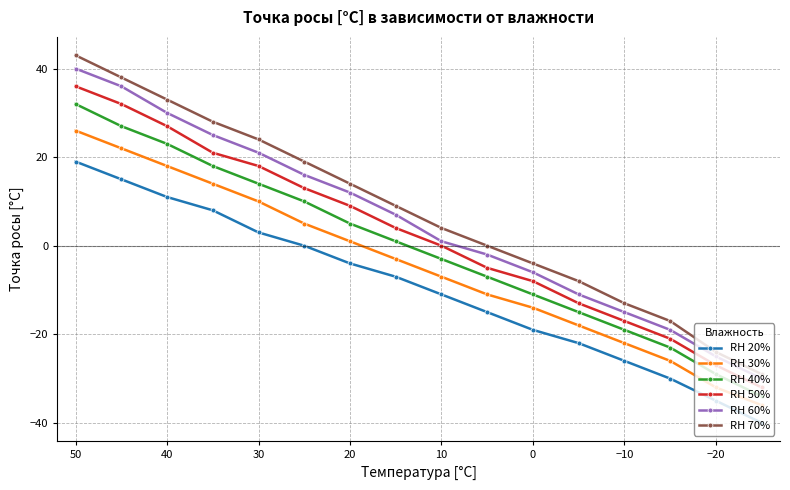

True or false: RH 70% and RH 40% intersect in this chart.

False